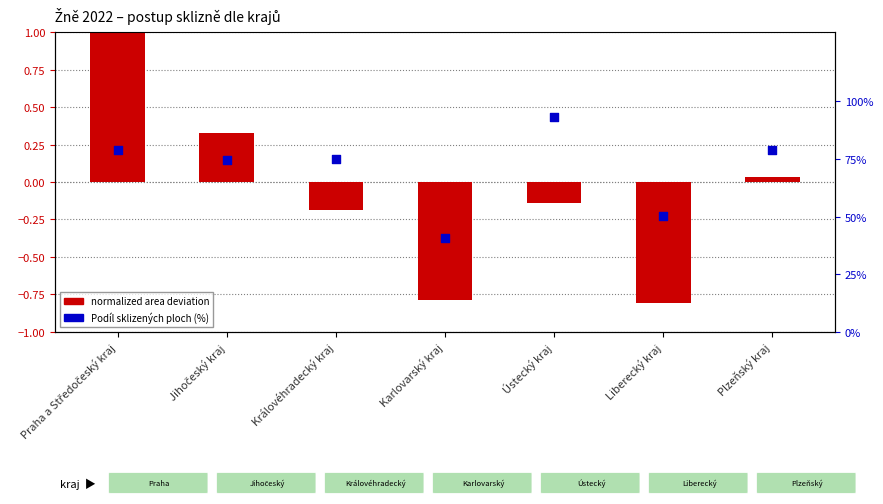

Which series reaches the maximum Y coordinate?

Podíl sklizených ploch (%)